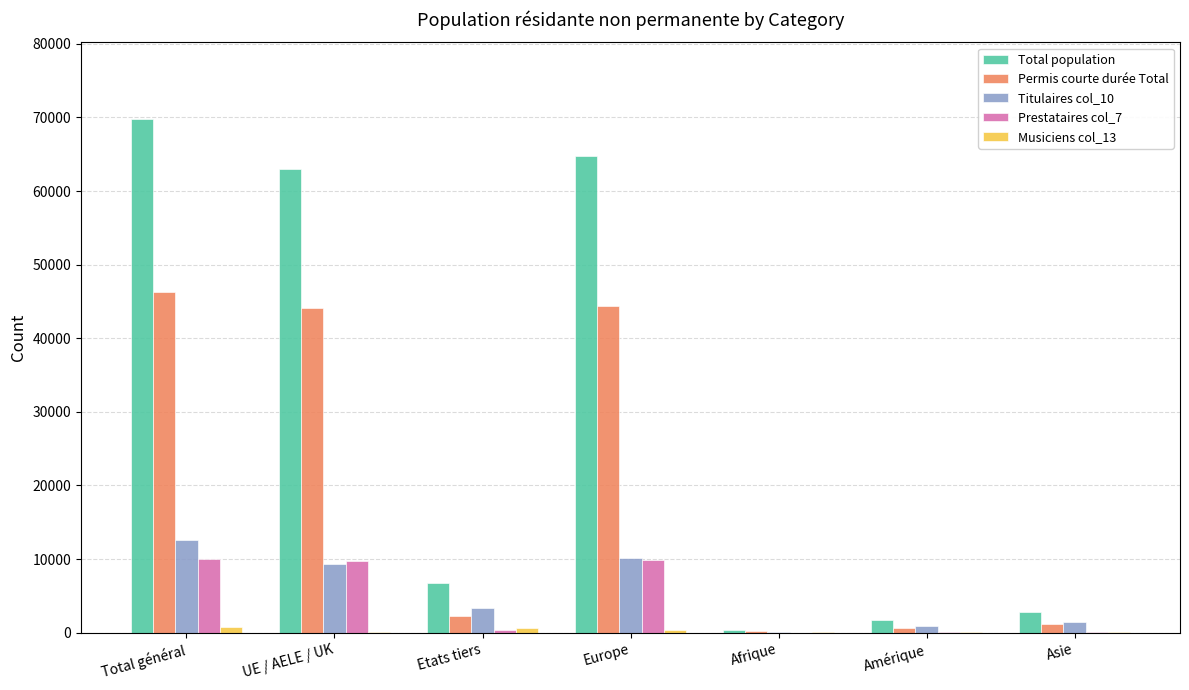

Which series has the largest total across all categories?

Total population